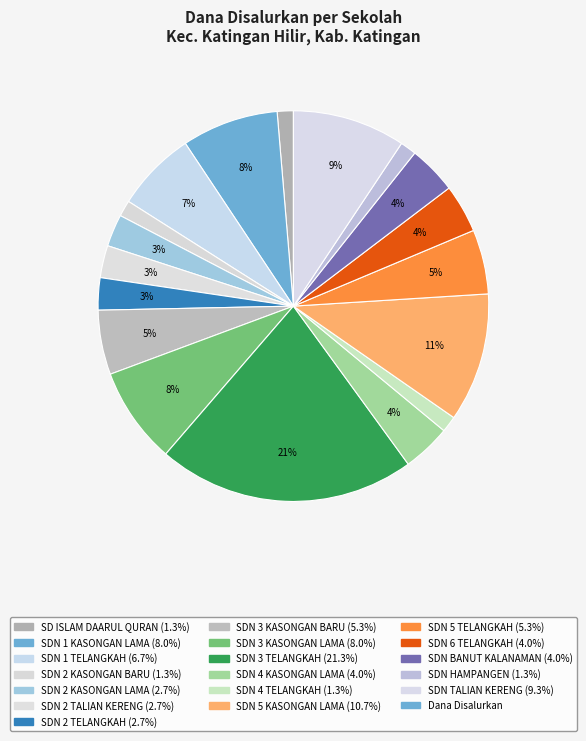

Which category has the biggest portion of the pie?

SD NEGERI 3 TELANGKAH